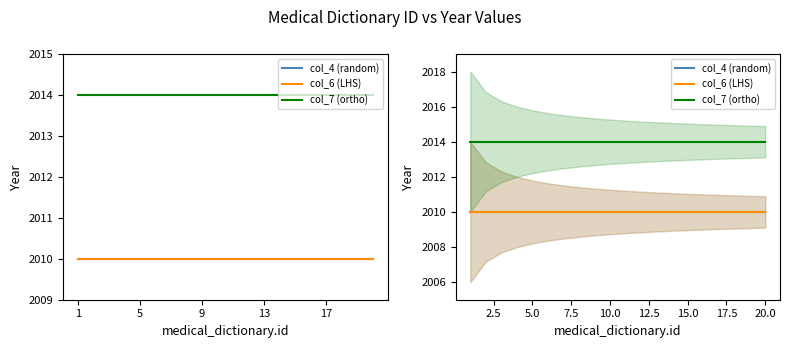

The col_4 (random) series shows 670 at 13. True or false?

False